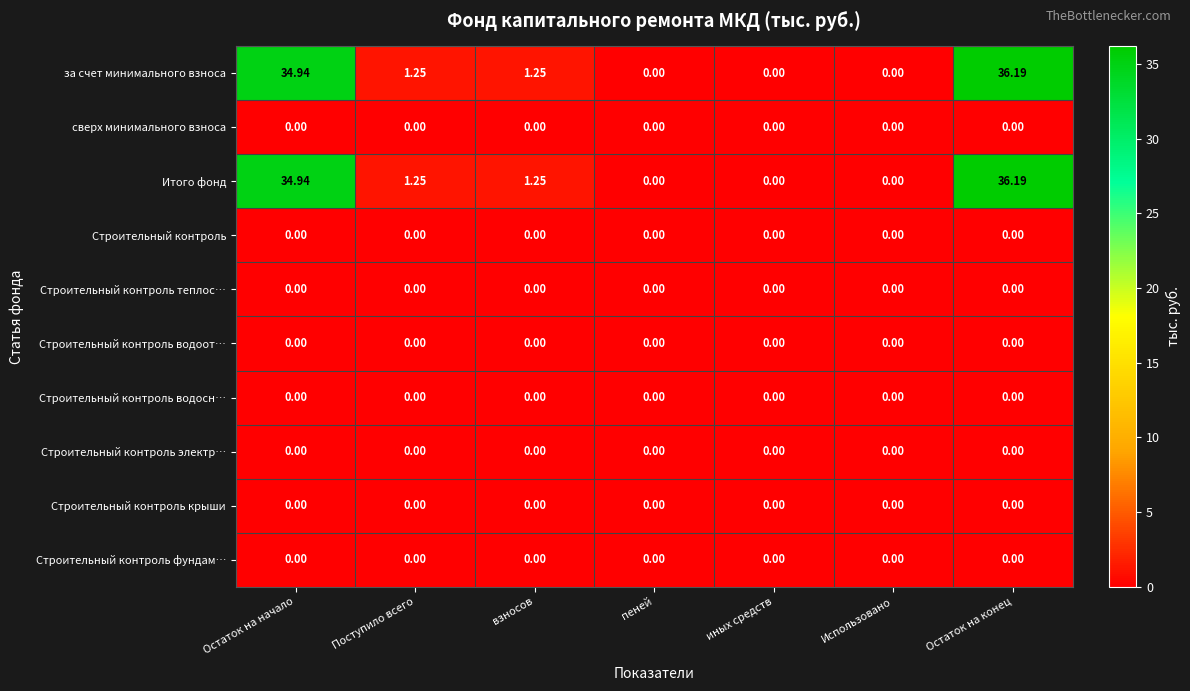

Which category has the highest value across all series?

Остаток на конец